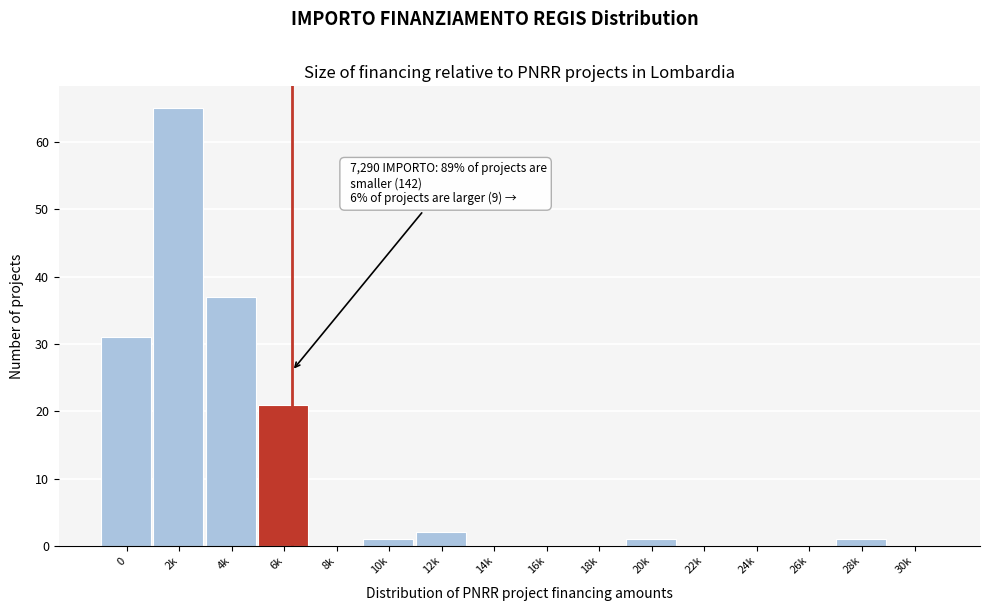

Reading left to right, extract all data points from this chart.

0=31	2k=65	4k=37	6k=21	8k=0	10k=1	12k=2	14k=0	16k=0	18k=0	20k=1	22k=0	24k=0	26k=0	28k=1	30k=0